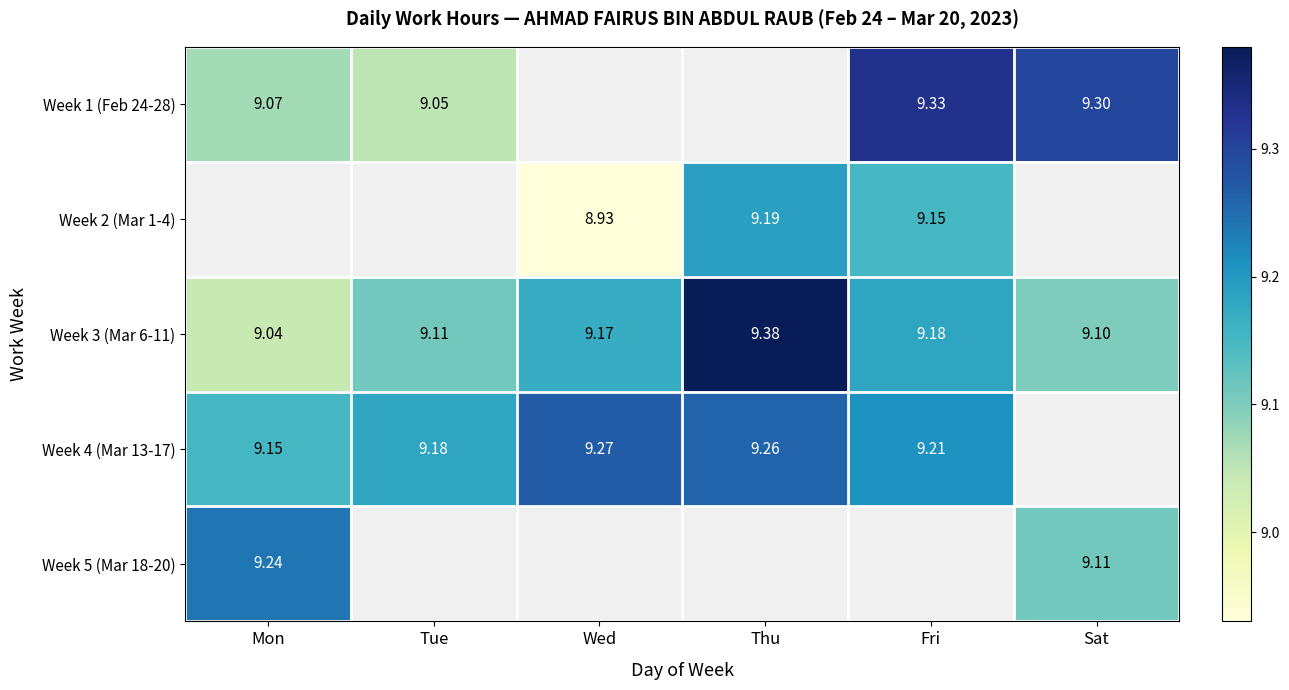

The Week 4 (Mar 13-17) series shows 4.8 at Mon. True or false?

False